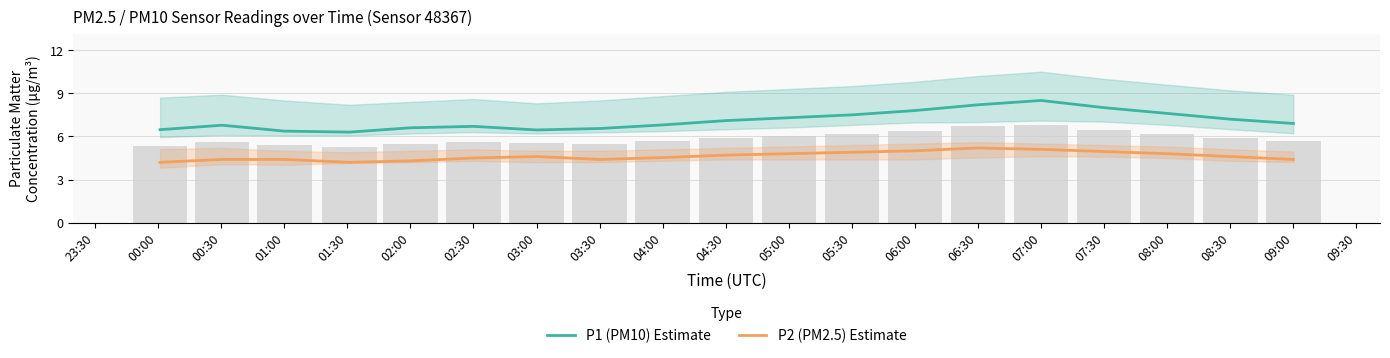

What is the lowest value of the P2 (PM2.5) Estimate series?

4.2